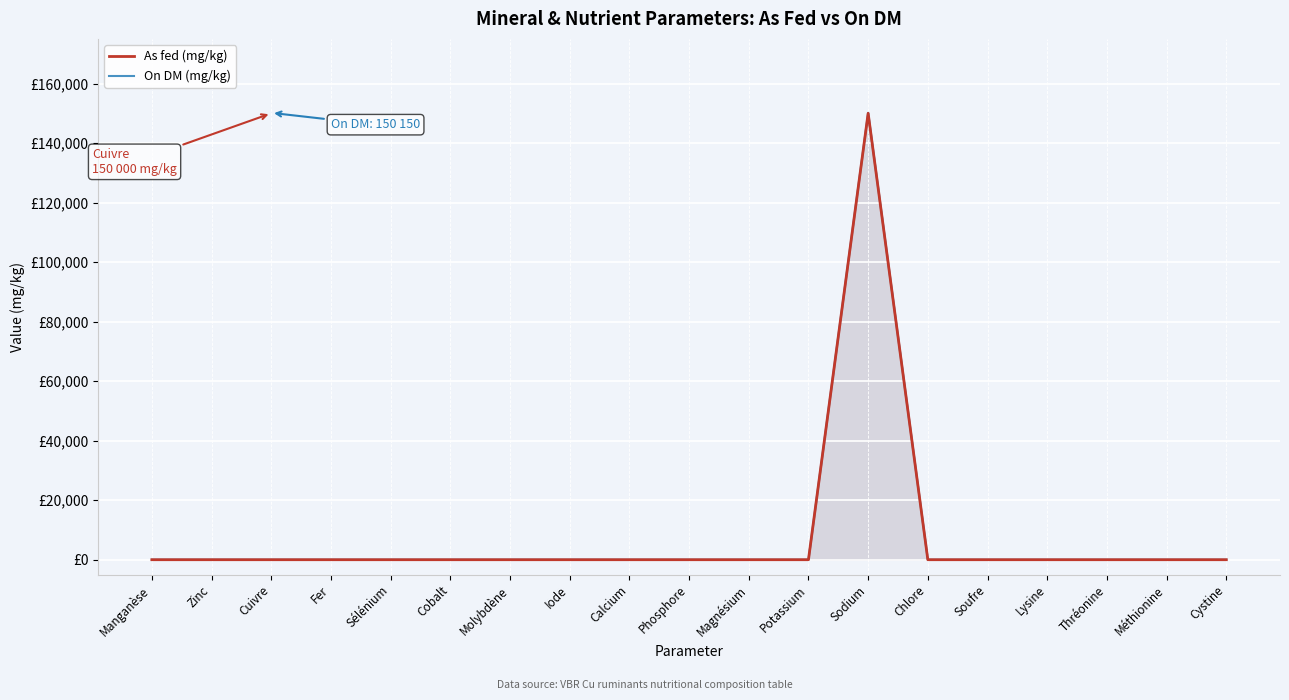

List the labels in order of On DM (mg/kg) value, largest first.

Sodium, Manganèse, Zinc, Cuivre, Fer, Sélénium, Cobalt, Molybdène, Iode, Calcium, Phosphore, Magnésium, Potassium, Chlore, Soufre, Lysine, Thréonine, Méthionine, Cystine